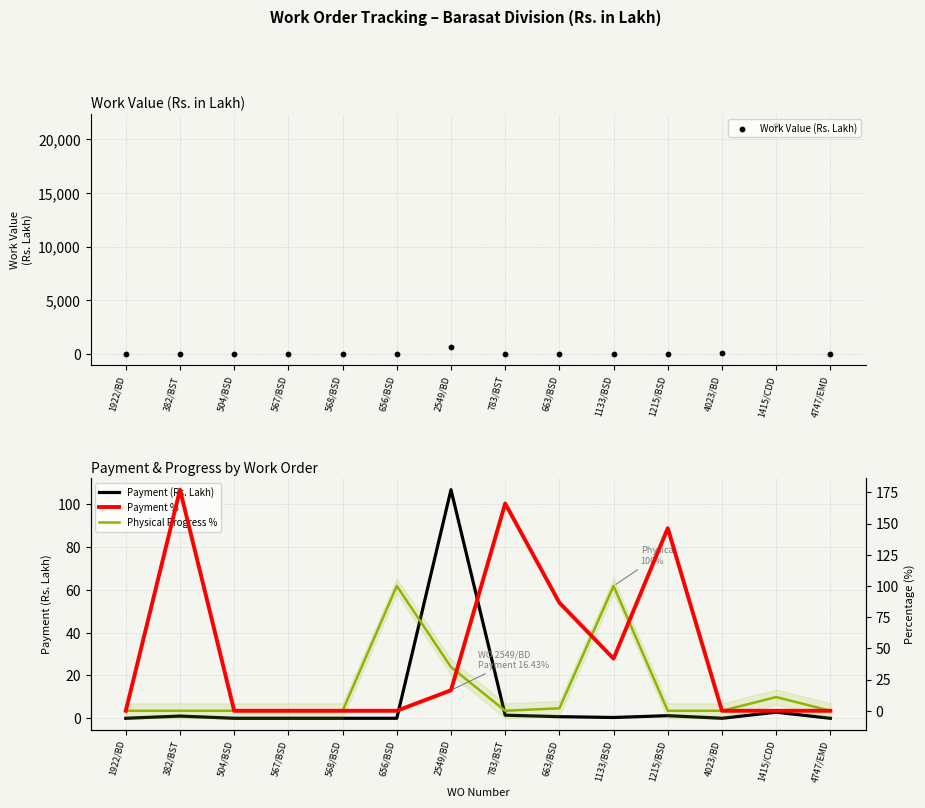

Which series has the widest spread of Y values?

Work Value (Rs. Lakh)